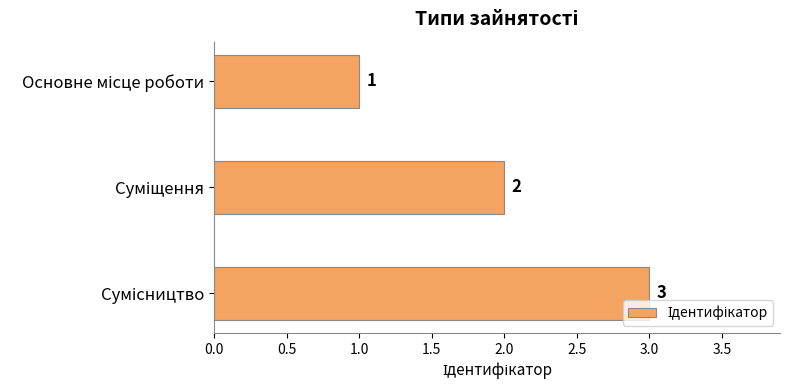

Are the bars grouped side by side (vs. stacked)?

No